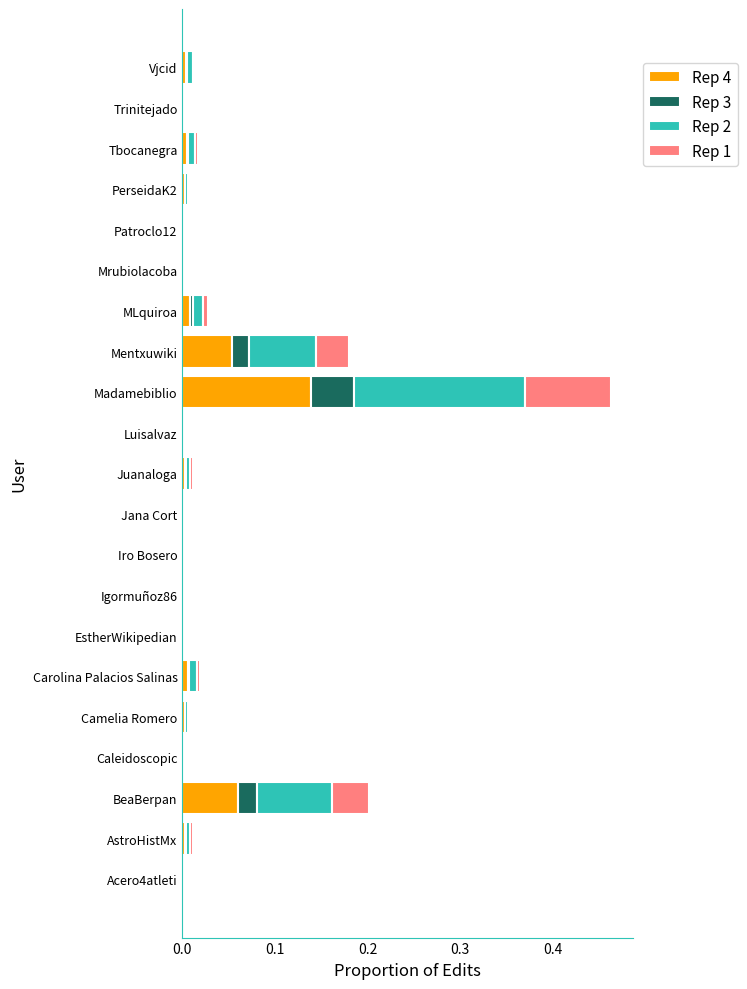

At which label does Rep 4 reach its peak?

Madamebiblio